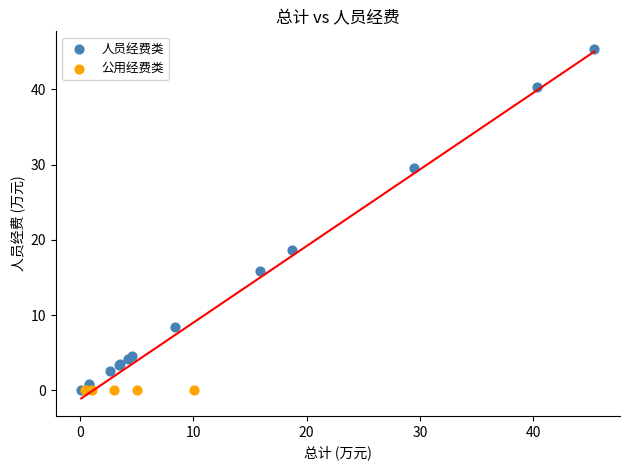

Which series reaches the maximum Y coordinate?

人员经费类